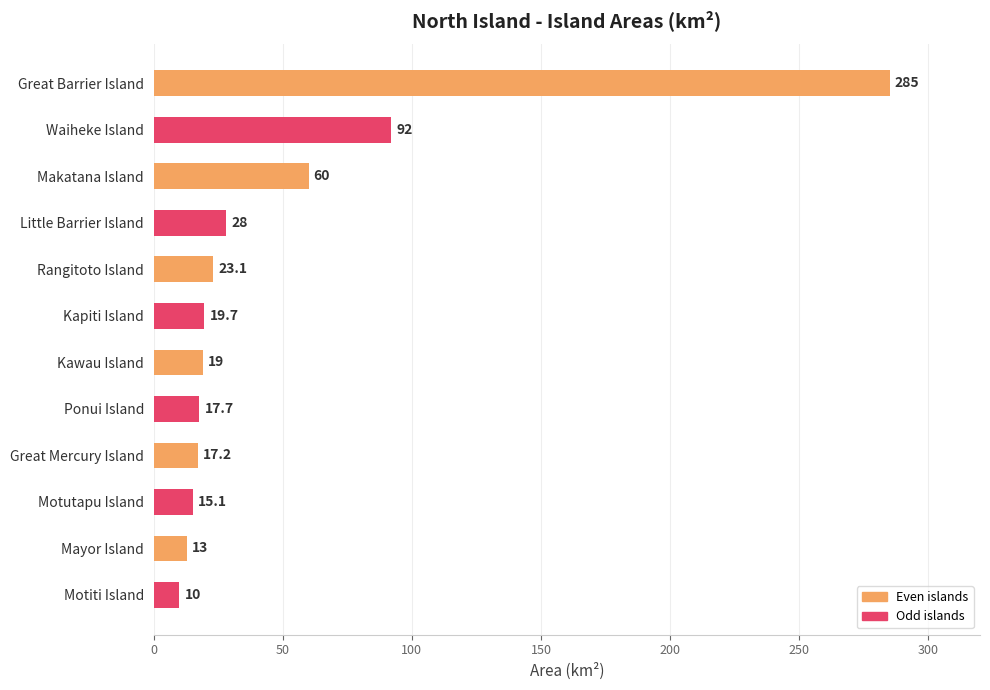

Where is the data nearest to the value 147?

Waiheke Island